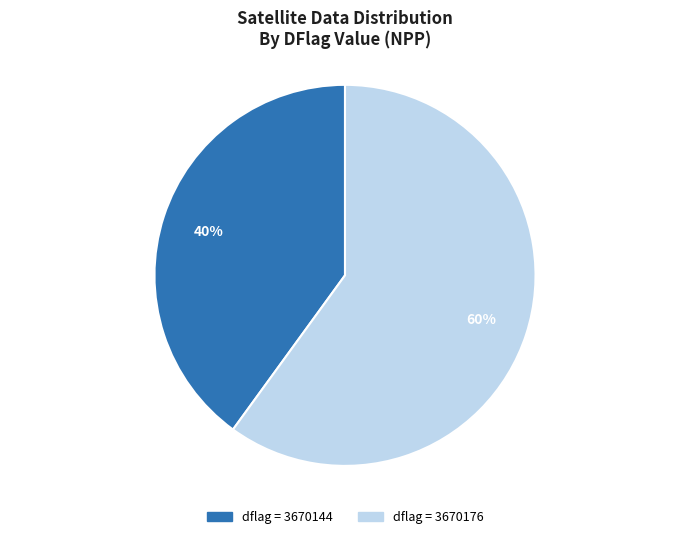

Count the number of slices in the pie.

2